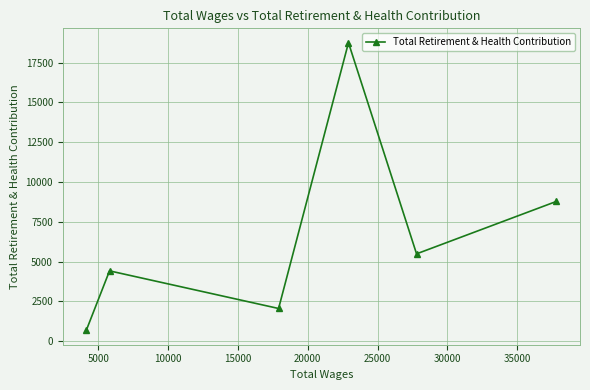

What is the sum of all values?

40177